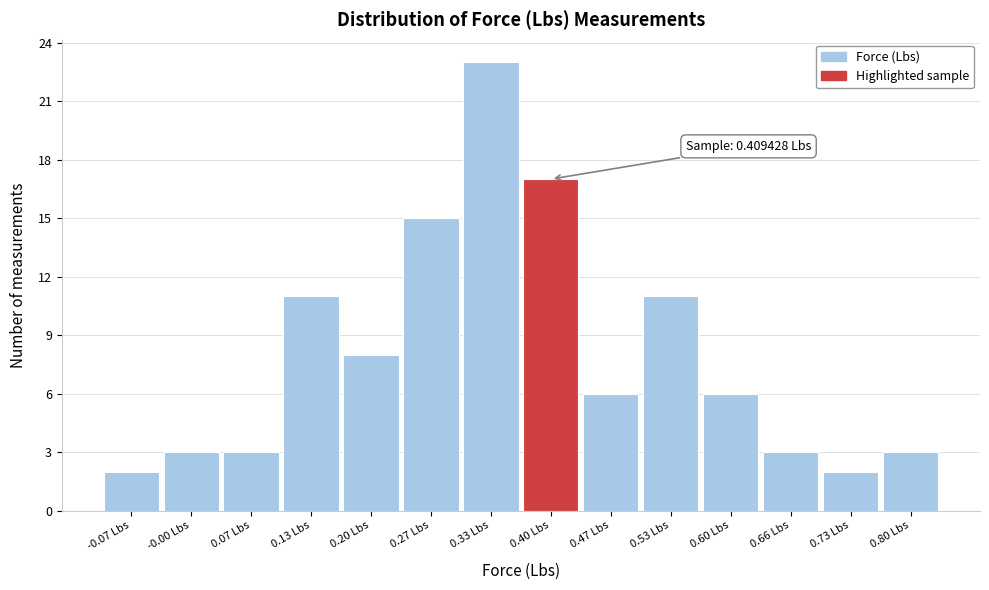

Which range on the x-axis has the tallest bar?

0.30 to 0.37